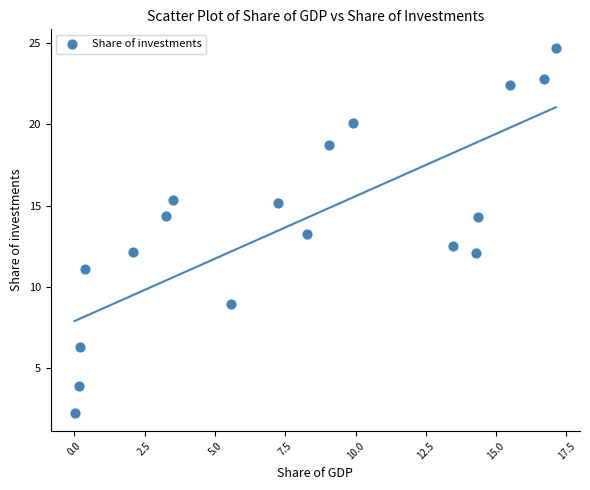

What is the range of X values (max minus min)?

17.1